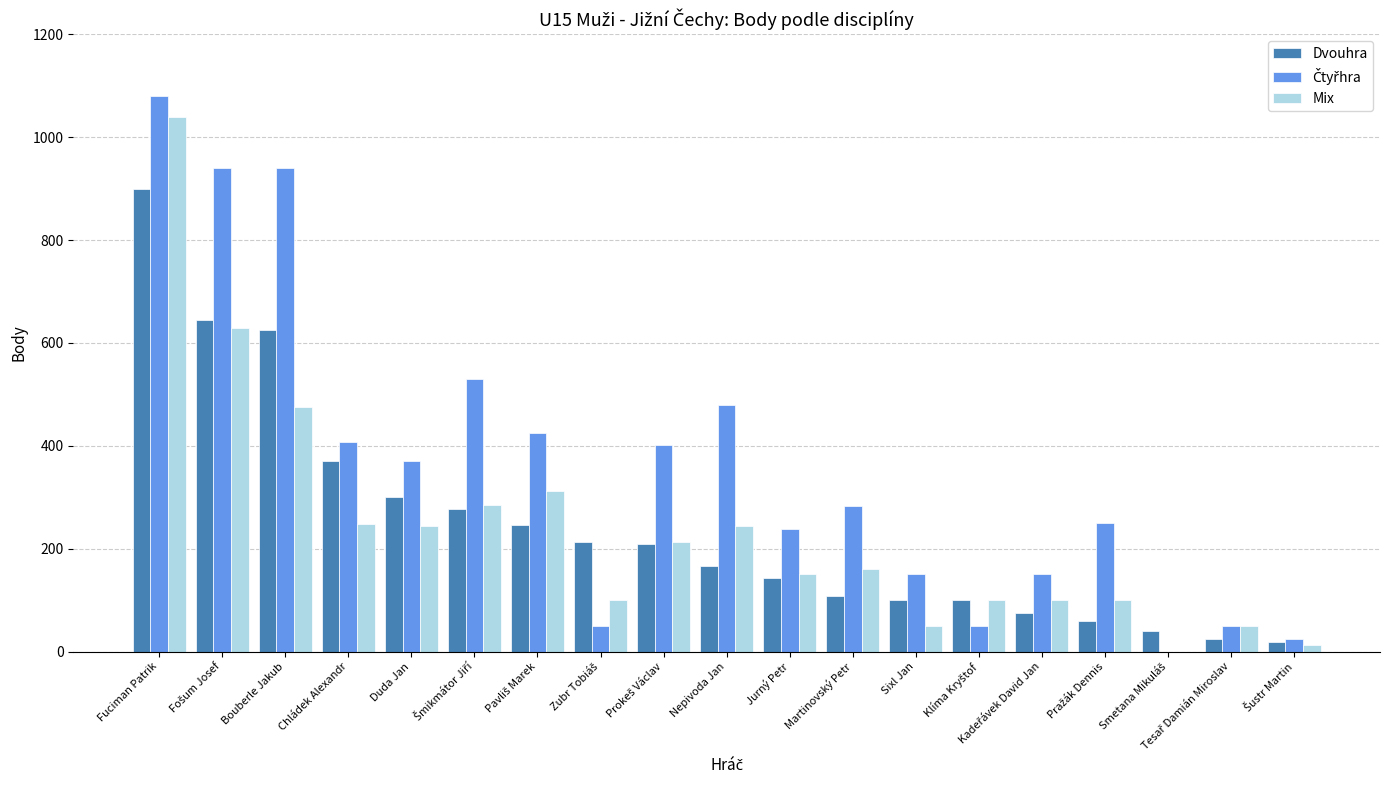

Where is Dvouhra nearest to the value 459?

Chládek Alexandr